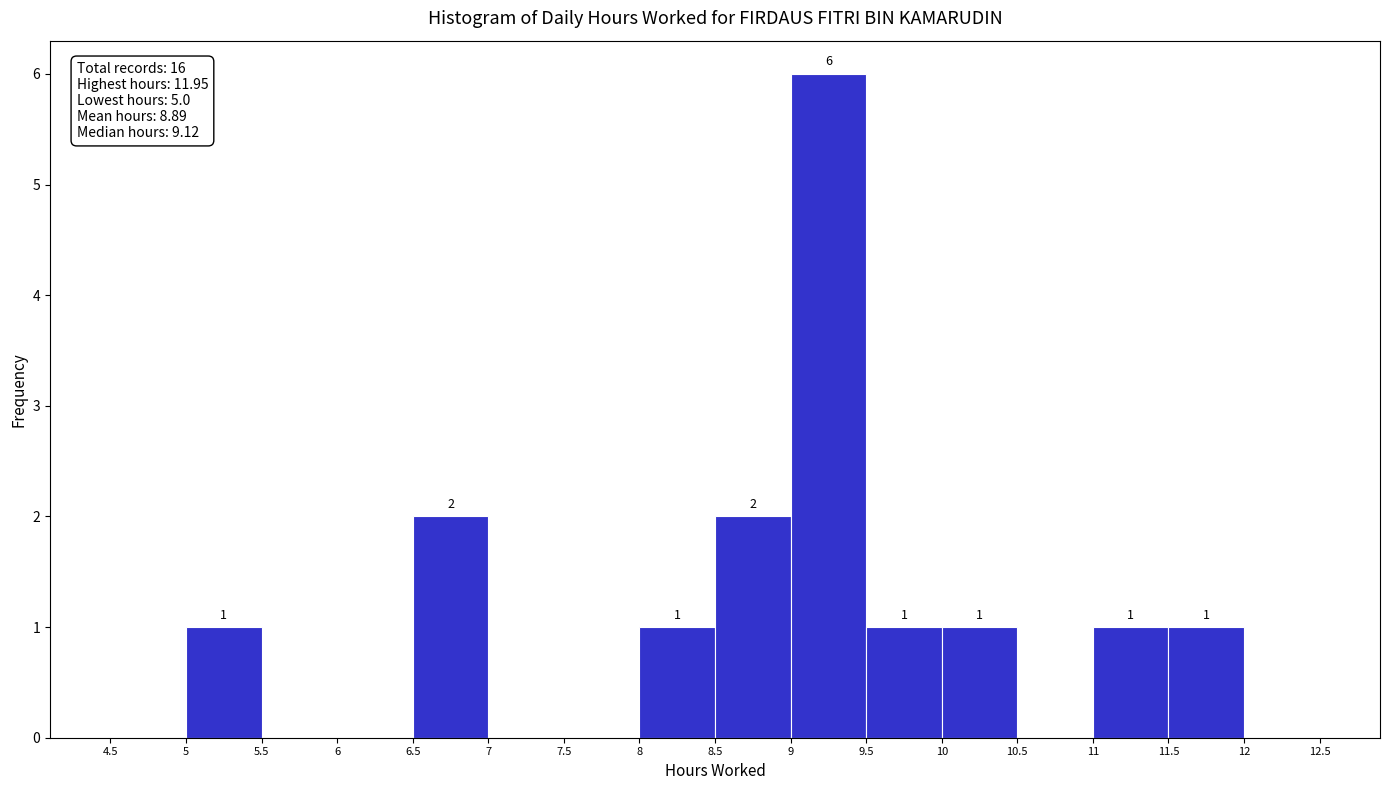

Which range on the x-axis has the tallest bar?

9 to 9.5